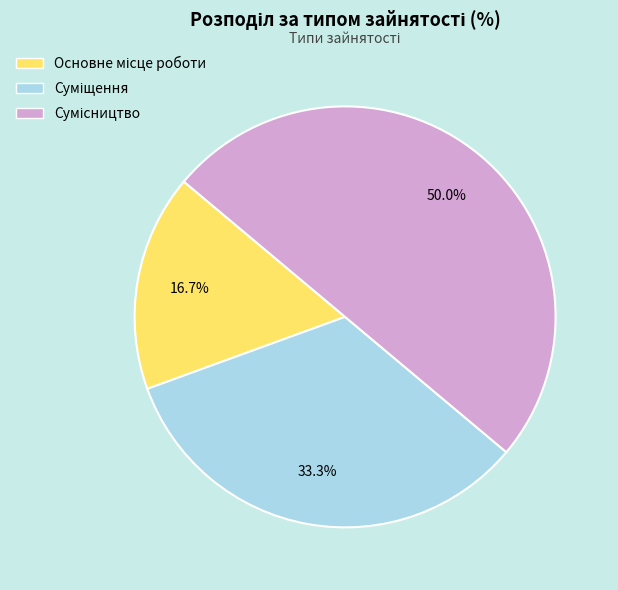

Does Сумісництво account for over 50% of the chart?

No